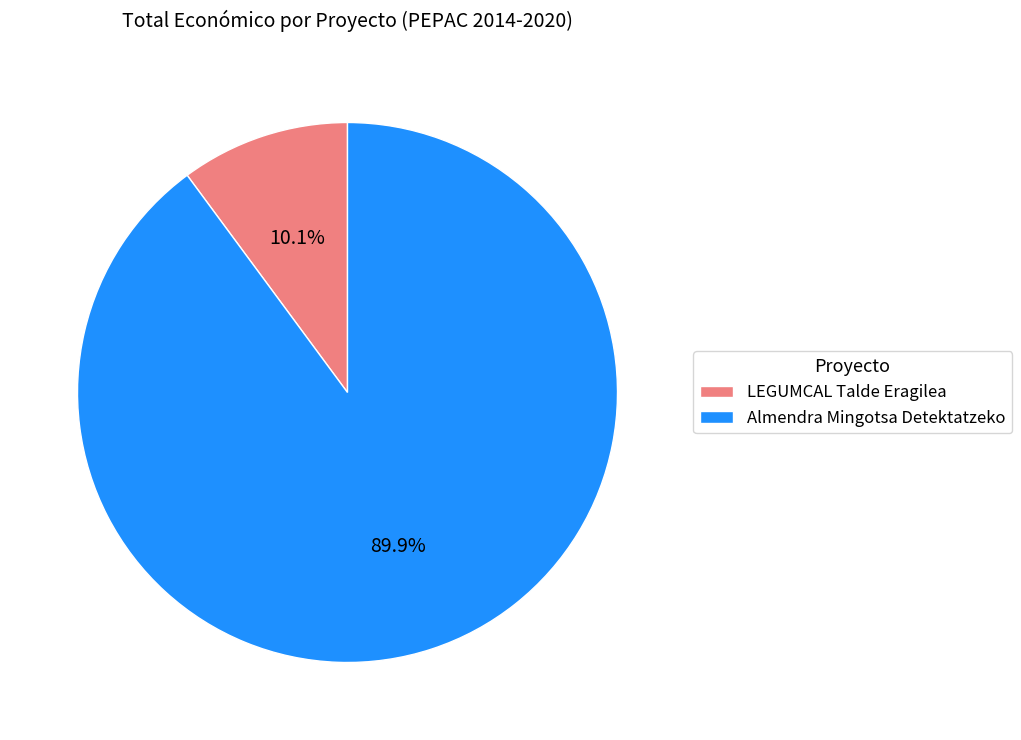

To the nearest percent, what is the combined percentage of LEGUMCAL Talde Eragilea and Almendra Mingotsa Detektatzeko?

100%